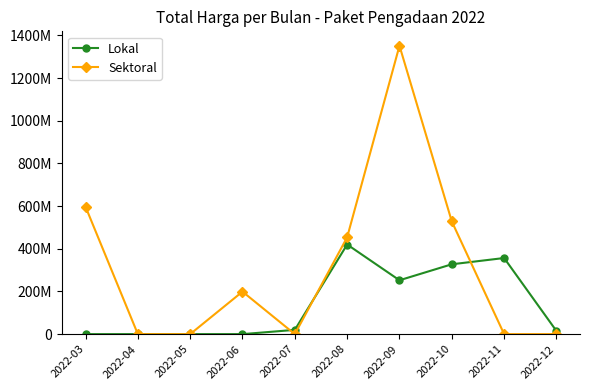

Which series ends up on top after the final intersection of Lokal and Sektoral?

Lokal